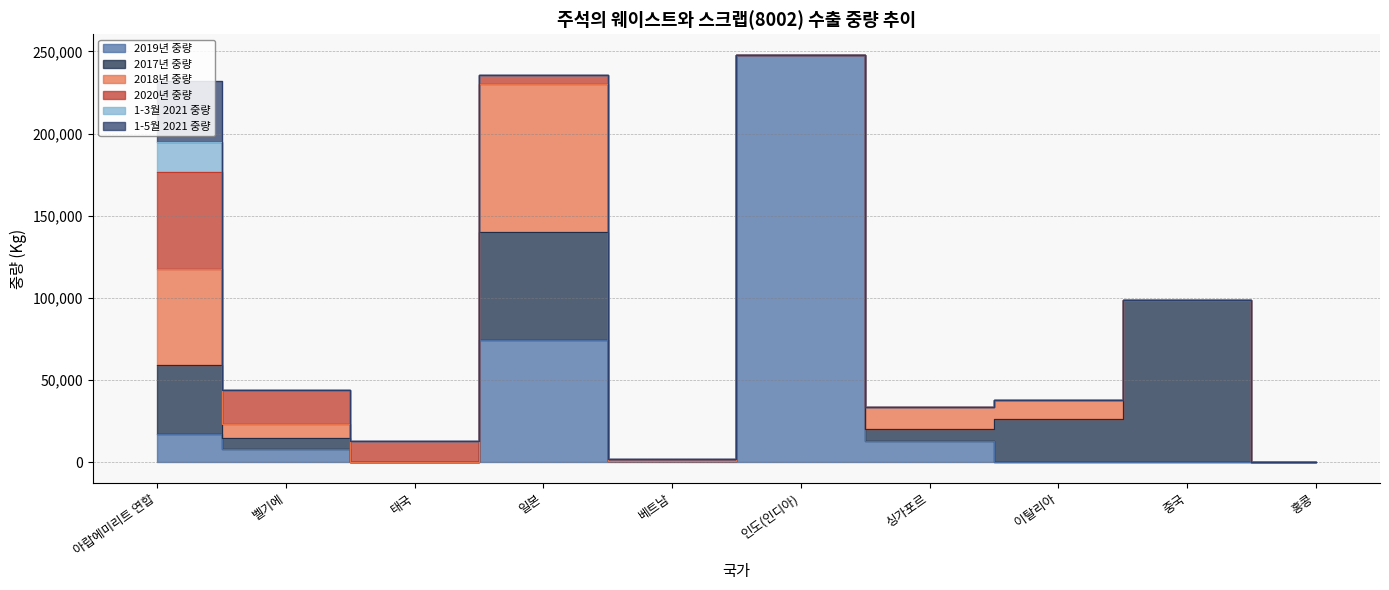

True or false: 2018년 중량 has more than 2 interior local peaks.

False